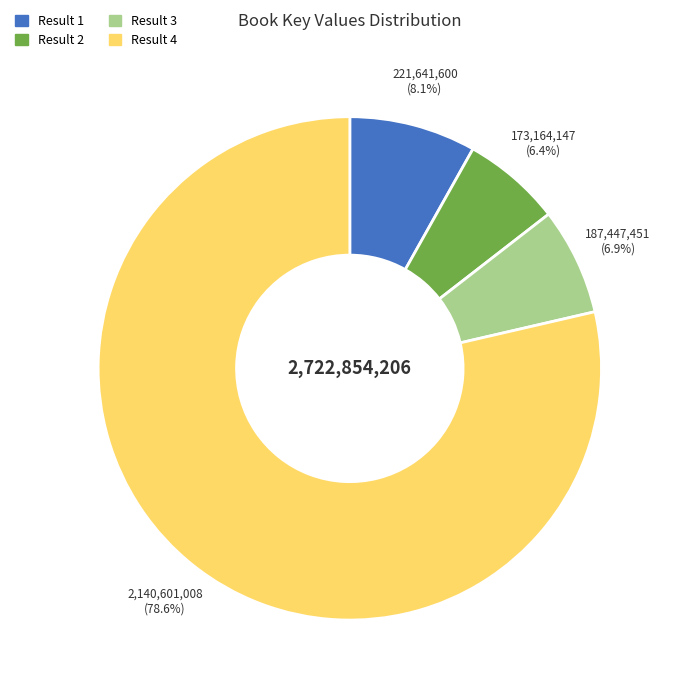

The Result 1 slice represents 1% of the pie. True or false?

False